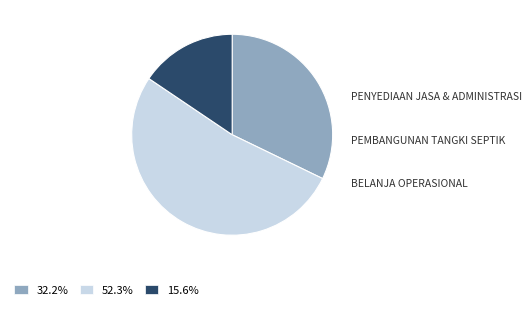

Is there any slice that represents more than half of the pie?

Yes